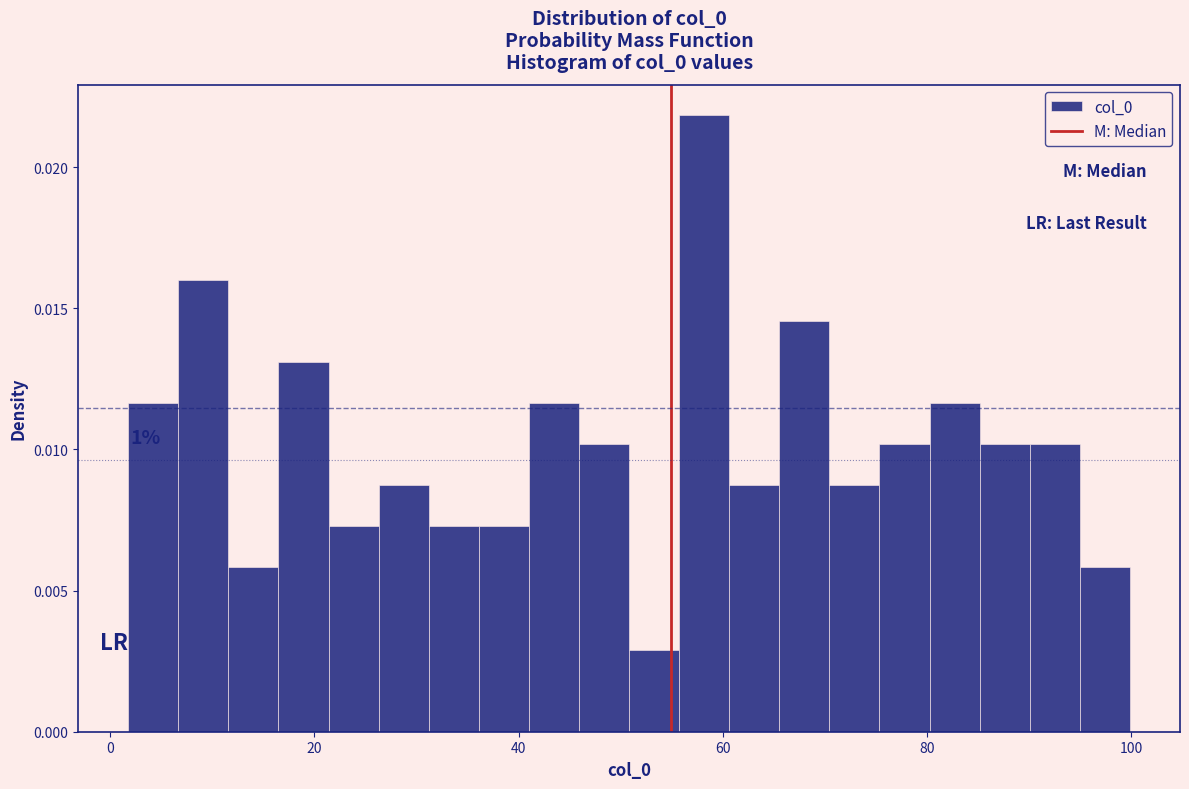

Read against the x-axis, roughly where is the centre of the tallest bar?

58